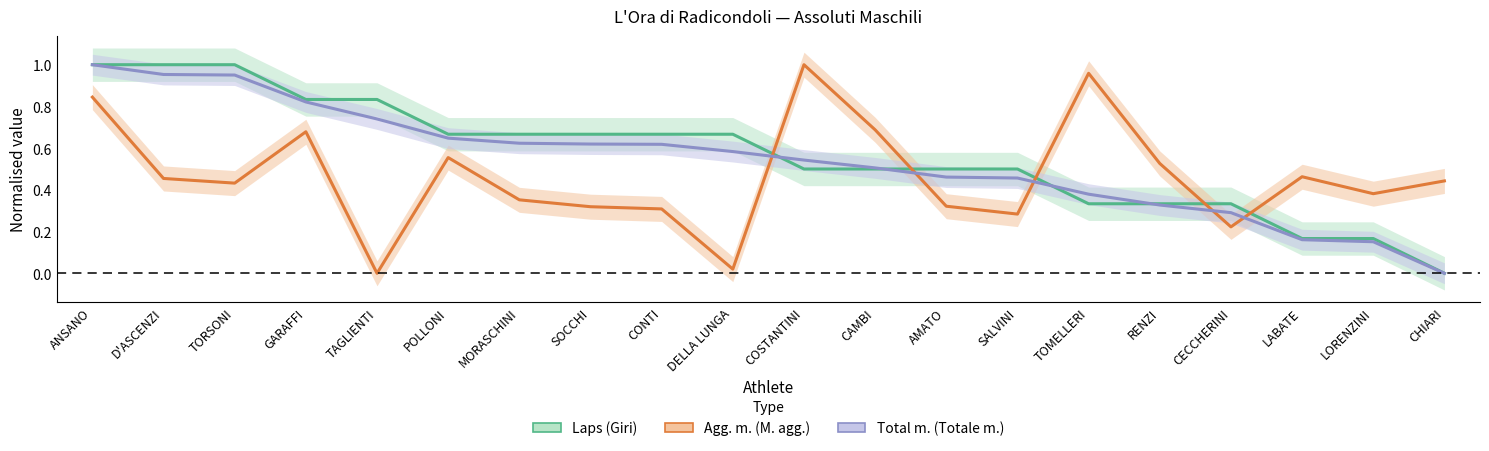

What value does the Agg. m. (M. agg.) series have at D'ASCENZI?

0.5